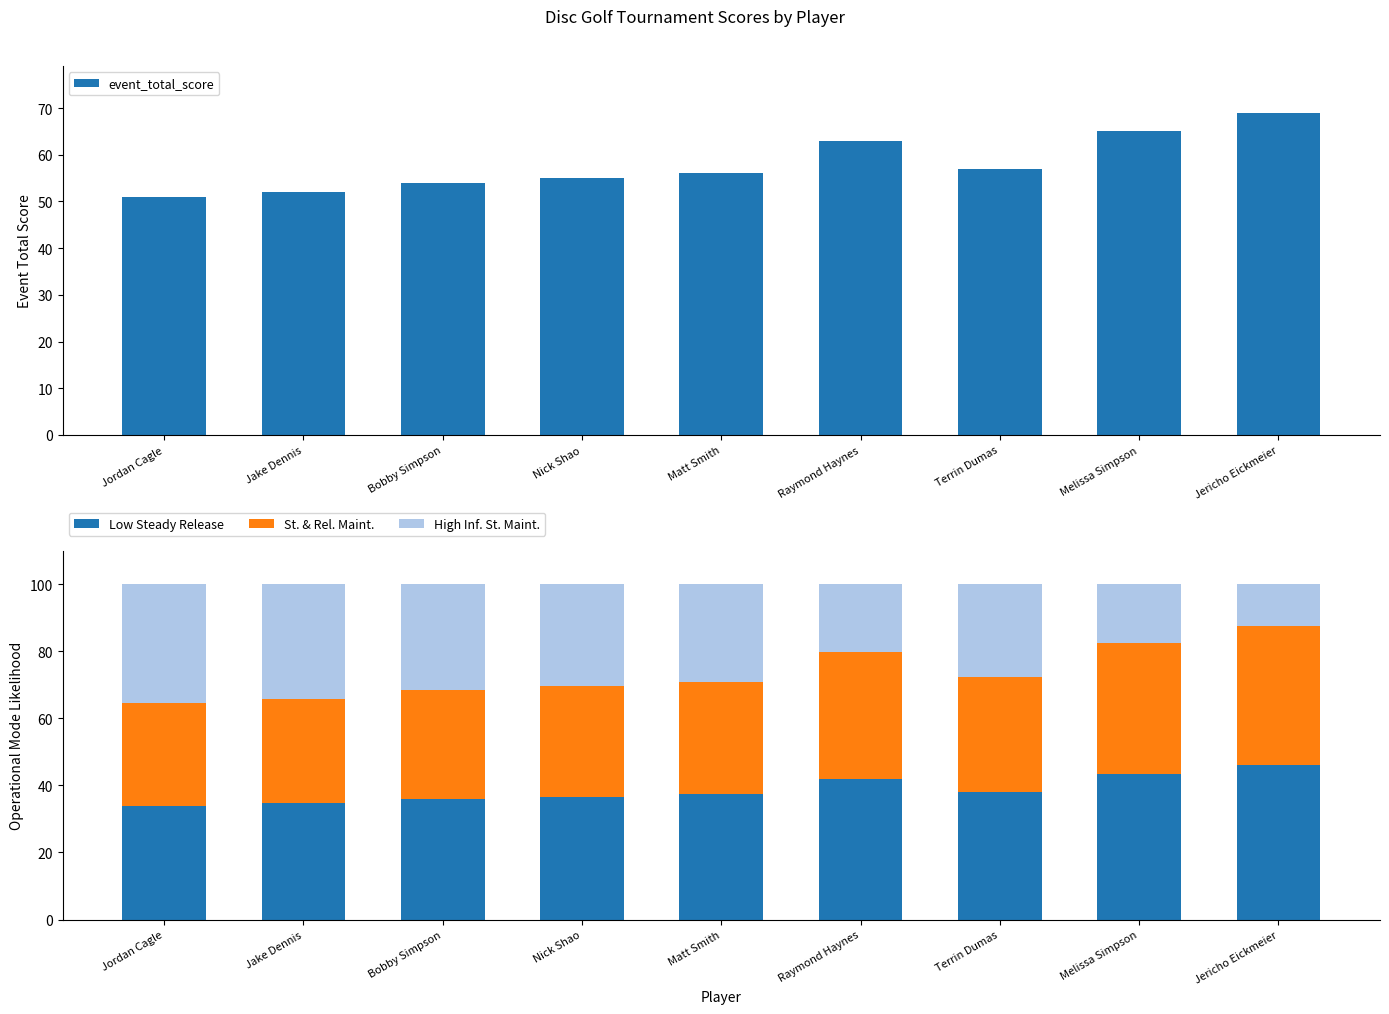

What is the average value of the event_total_score series?

58